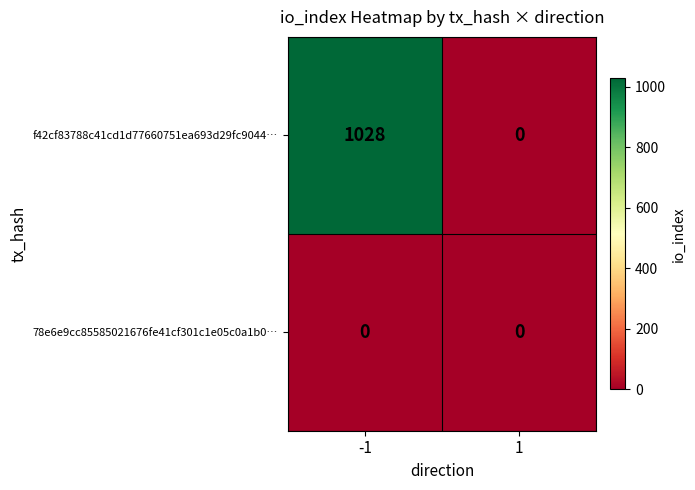

Reading right to left, extract all data points from this chart.

f42cf83788c41cd1d77660751ea693d29fc9044…: 0	1028
78e6e9cc85585021676fe41cf301c1e05c0a1b0…: 0	0